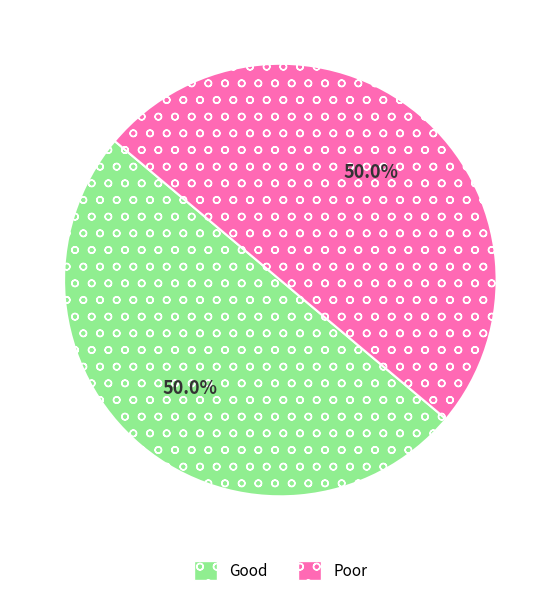

How many segments does this pie chart have?

2